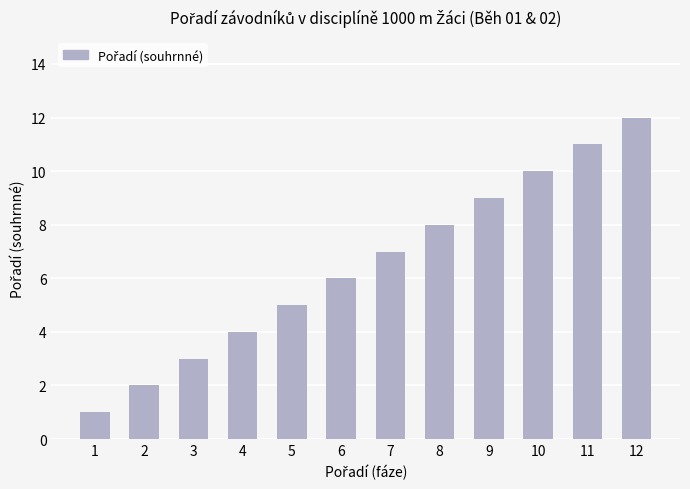

What is the greatest value displayed?

12